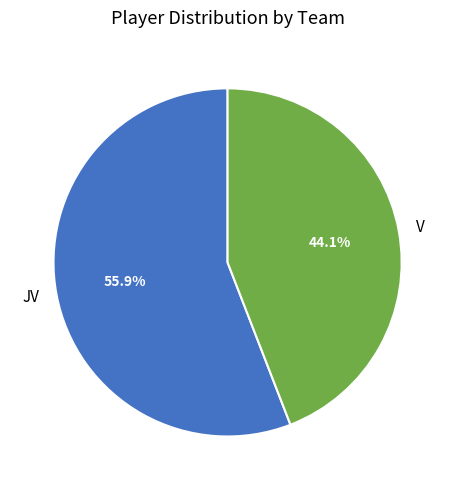

How many slices are in this pie chart?

2